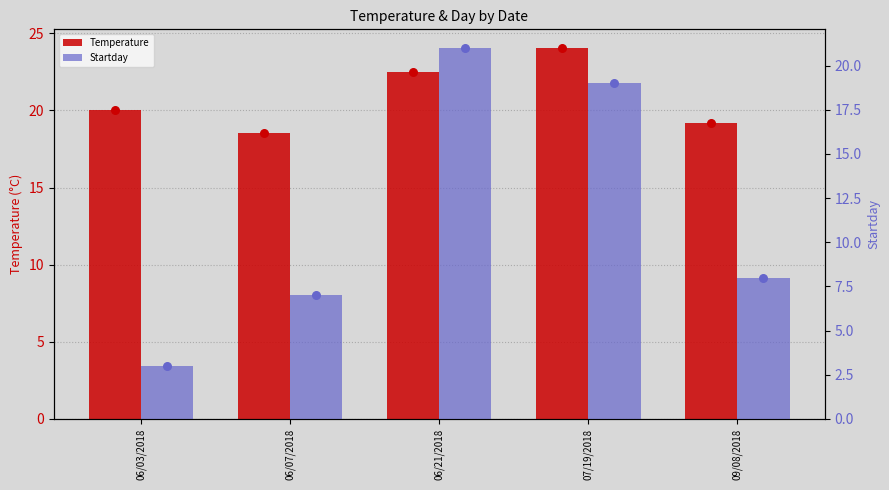

Which series has the widest spread of Y values?

Startday